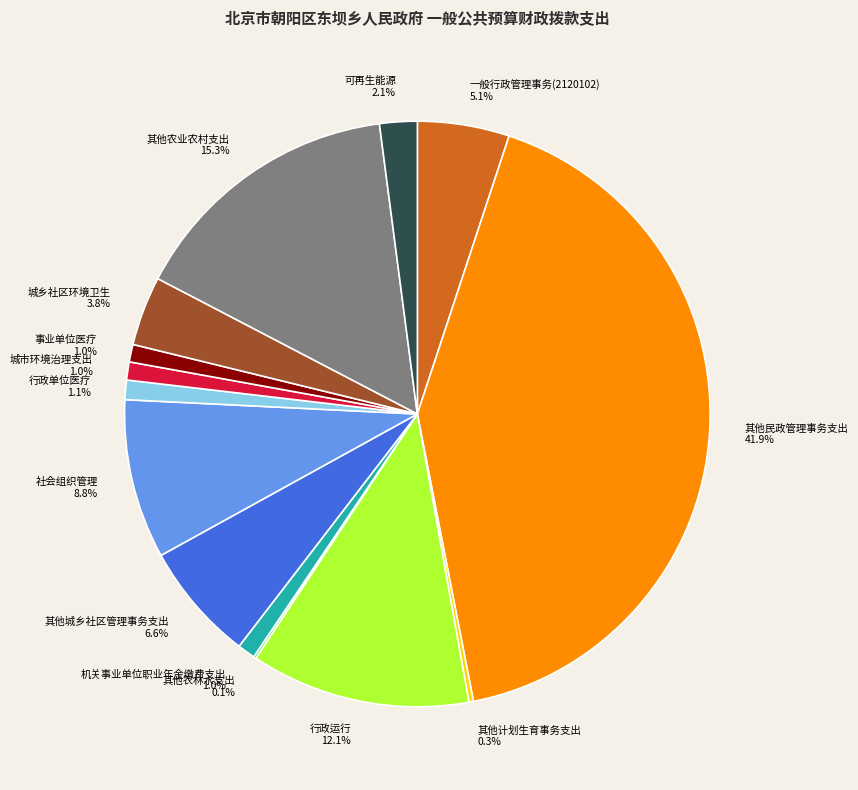

What portion of the pie excludes 行政运行?

87.9%